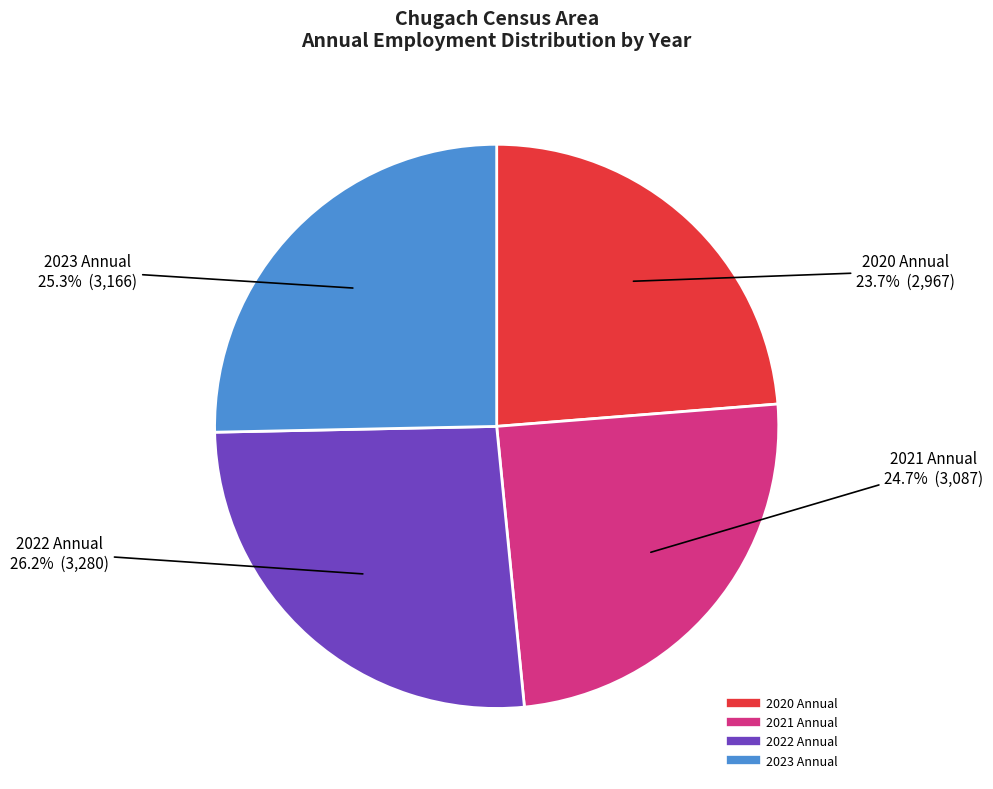

To the nearest percent, what is the difference between the 2023 Annual and 2021 Annual slice percentages?

1%